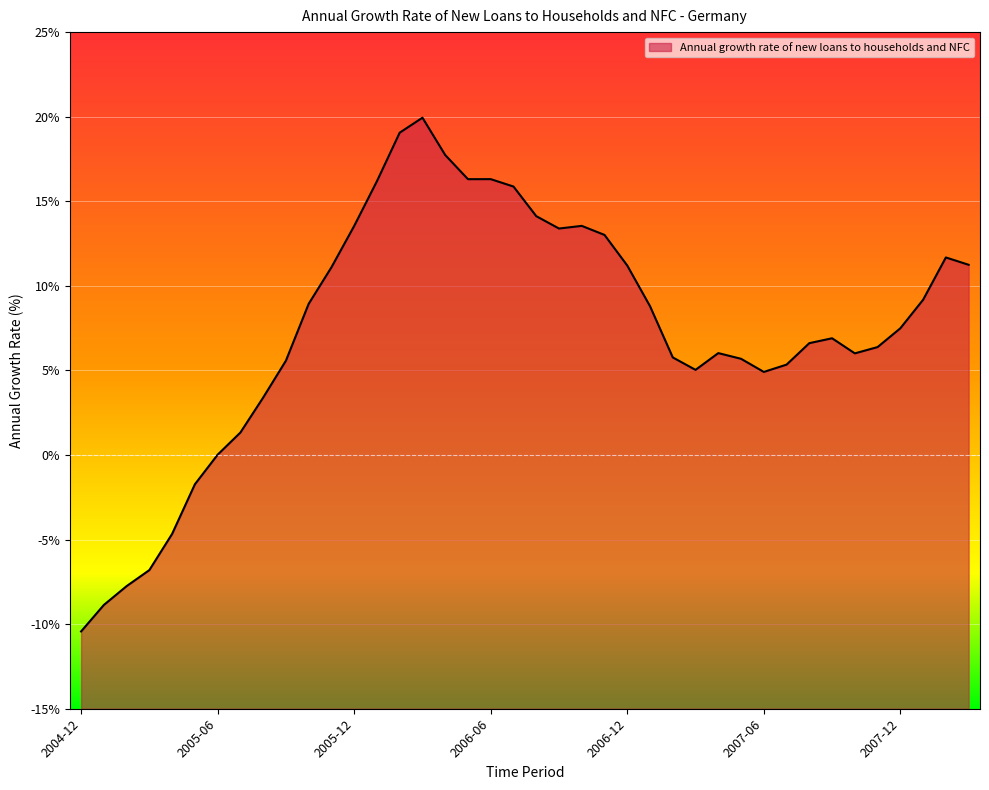

How many data points are above 7?

20